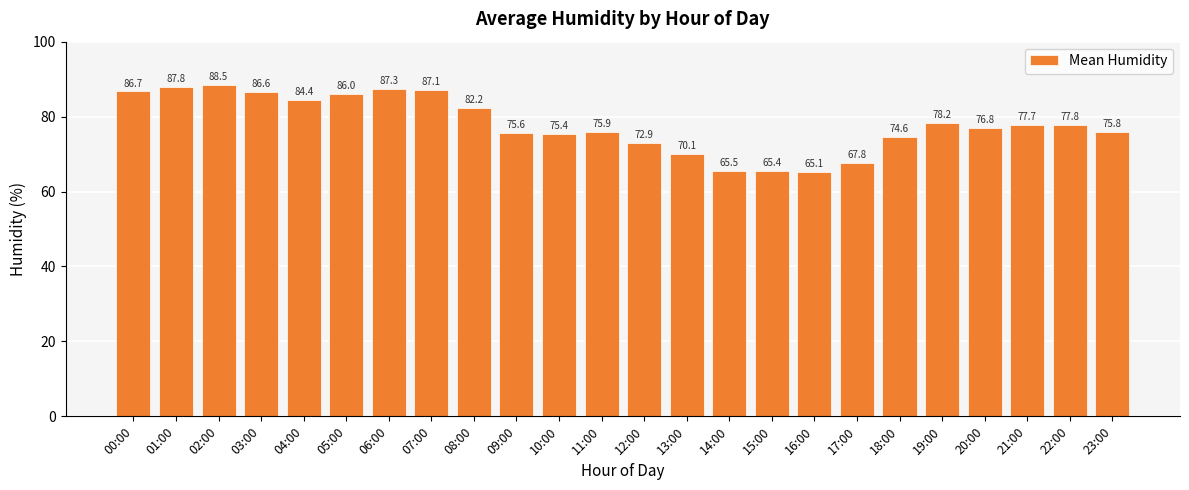

Does the chart contain stacked bars?

No